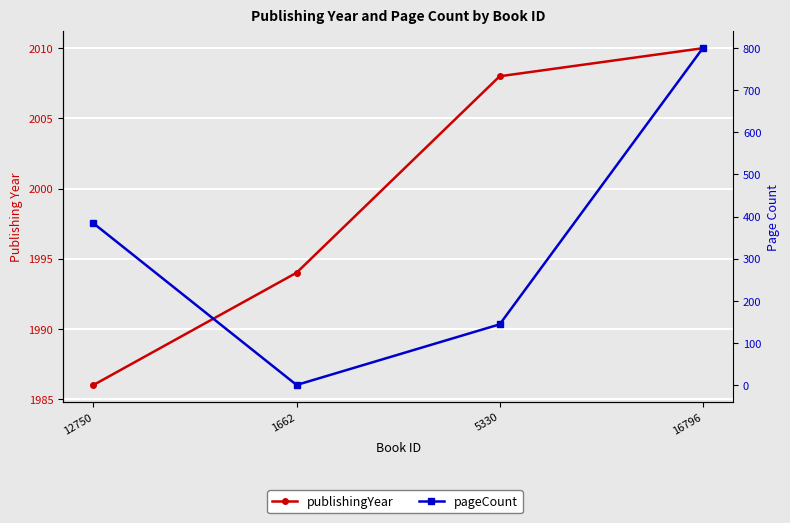

At which category does the chart reach its minimum across all series?

1662